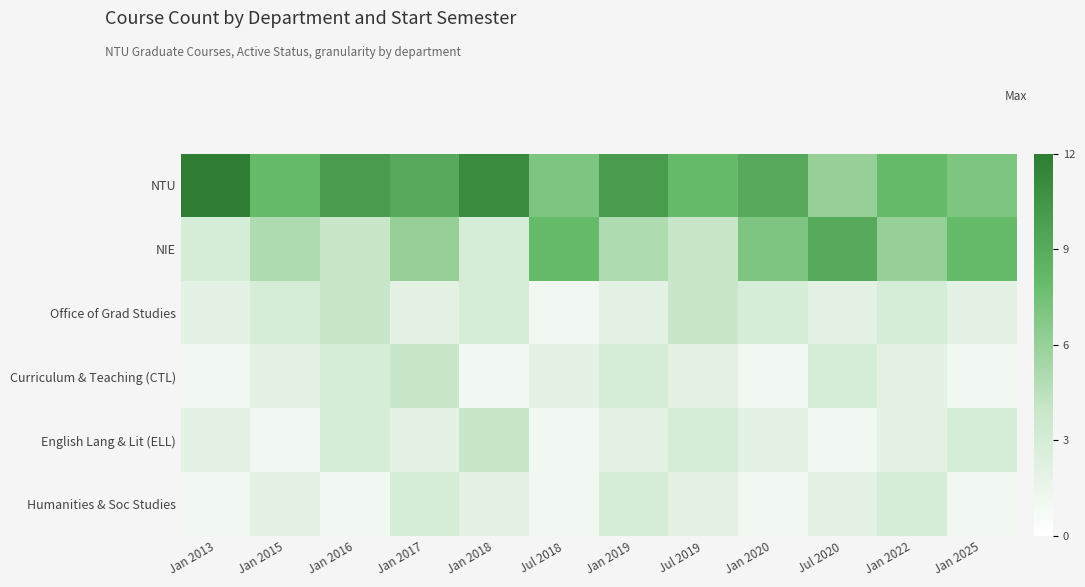

Reading left to right, what are all the values shown in this chart?

NTU: Jan 2013=12	Jan 2015=8	Jan 2016=10	Jan 2017=9	Jan 2018=11	Jul 2018=7	Jan 2019=10	Jul 2019=8	Jan 2020=9	Jul 2020=6	Jan 2022=8	Jan 2025=7
NIE: Jan 2013=3	Jan 2015=5	Jan 2016=4	Jan 2017=6	Jan 2018=3	Jul 2018=8	Jan 2019=5	Jul 2019=4	Jan 2020=7	Jul 2020=9	Jan 2022=6	Jan 2025=8
Office of Grad Studies: Jan 2013=2	Jan 2015=3	Jan 2016=4	Jan 2017=2	Jan 2018=3	Jul 2018=1	Jan 2019=2	Jul 2019=4	Jan 2020=3	Jul 2020=2	Jan 2022=3	Jan 2025=2
Curriculum & Teaching (CTL): Jan 2013=1	Jan 2015=2	Jan 2016=3	Jan 2017=4	Jan 2018=1	Jul 2018=2	Jan 2019=3	Jul 2019=2	Jan 2020=1	Jul 2020=3	Jan 2022=2	Jan 2025=1
English Lang & Lit (ELL): Jan 2013=2	Jan 2015=1	Jan 2016=3	Jan 2017=2	Jan 2018=4	Jul 2018=1	Jan 2019=2	Jul 2019=3	Jan 2020=2	Jul 2020=1	Jan 2022=2	Jan 2025=3
Humanities & Soc Studies: Jan 2013=1	Jan 2015=2	Jan 2016=1	Jan 2017=3	Jan 2018=2	Jul 2018=1	Jan 2019=3	Jul 2019=2	Jan 2020=1	Jul 2020=2	Jan 2022=3	Jan 2025=1